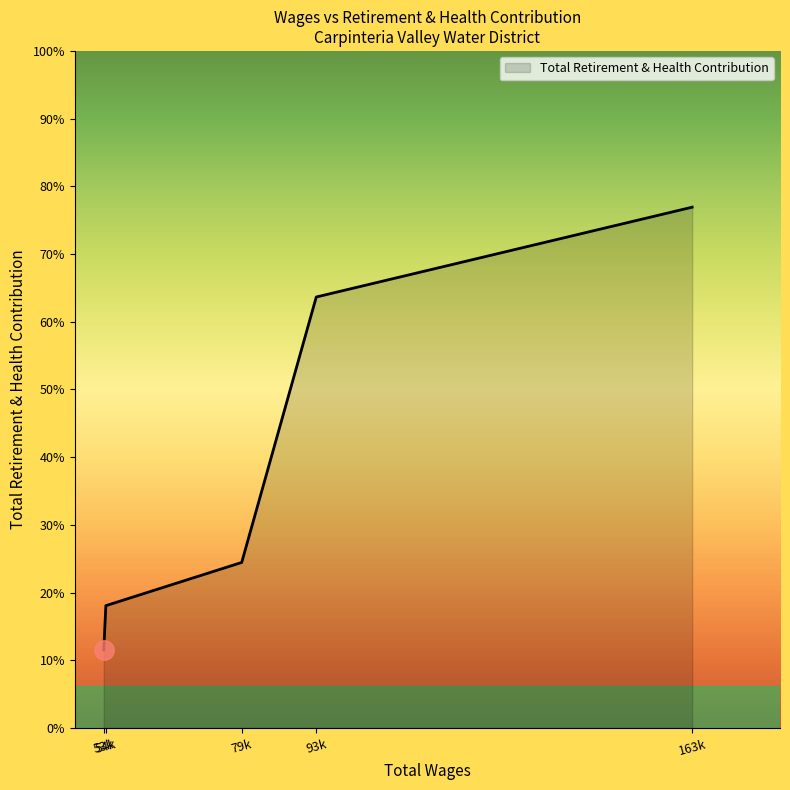

Rank the categories by value from lowest to highest.

53k, 54k, 79k, 93k, 163k